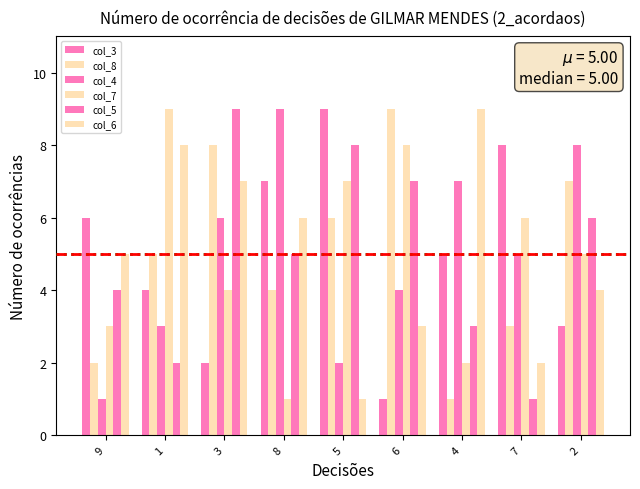

What is the total value across all series at 7?

25